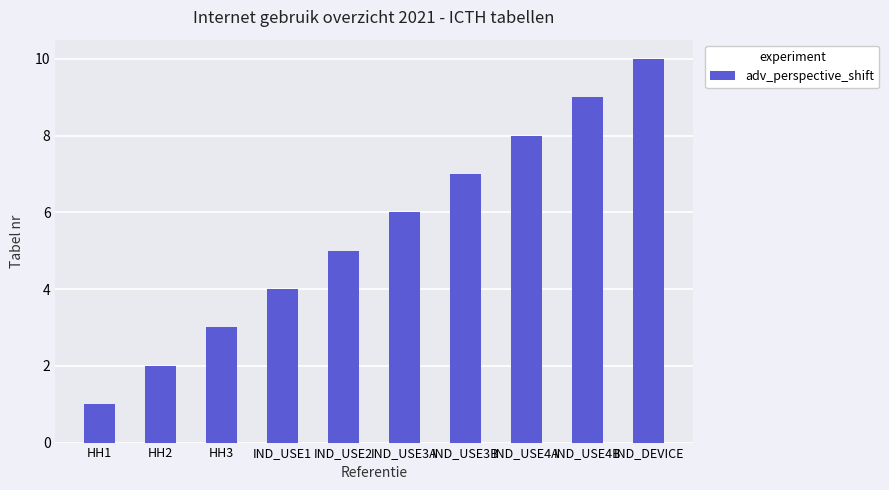

What is the sum of the values at HH1 and IND_USE4A?

9